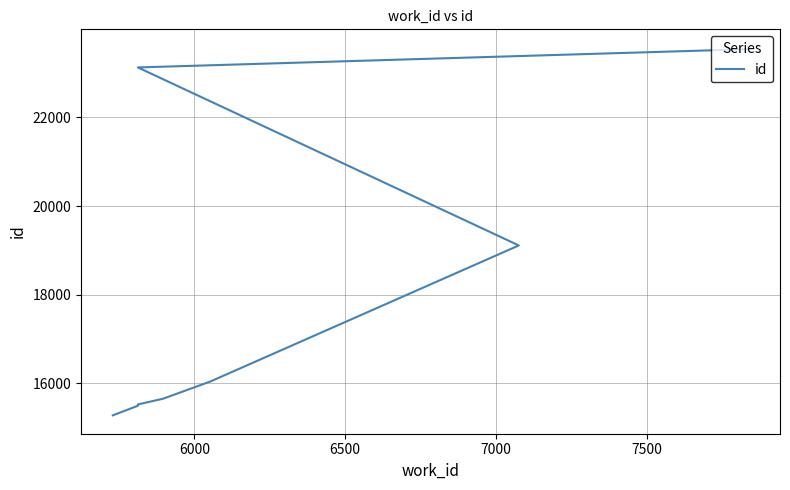

The value at 6500 is 26313. True or false?

False